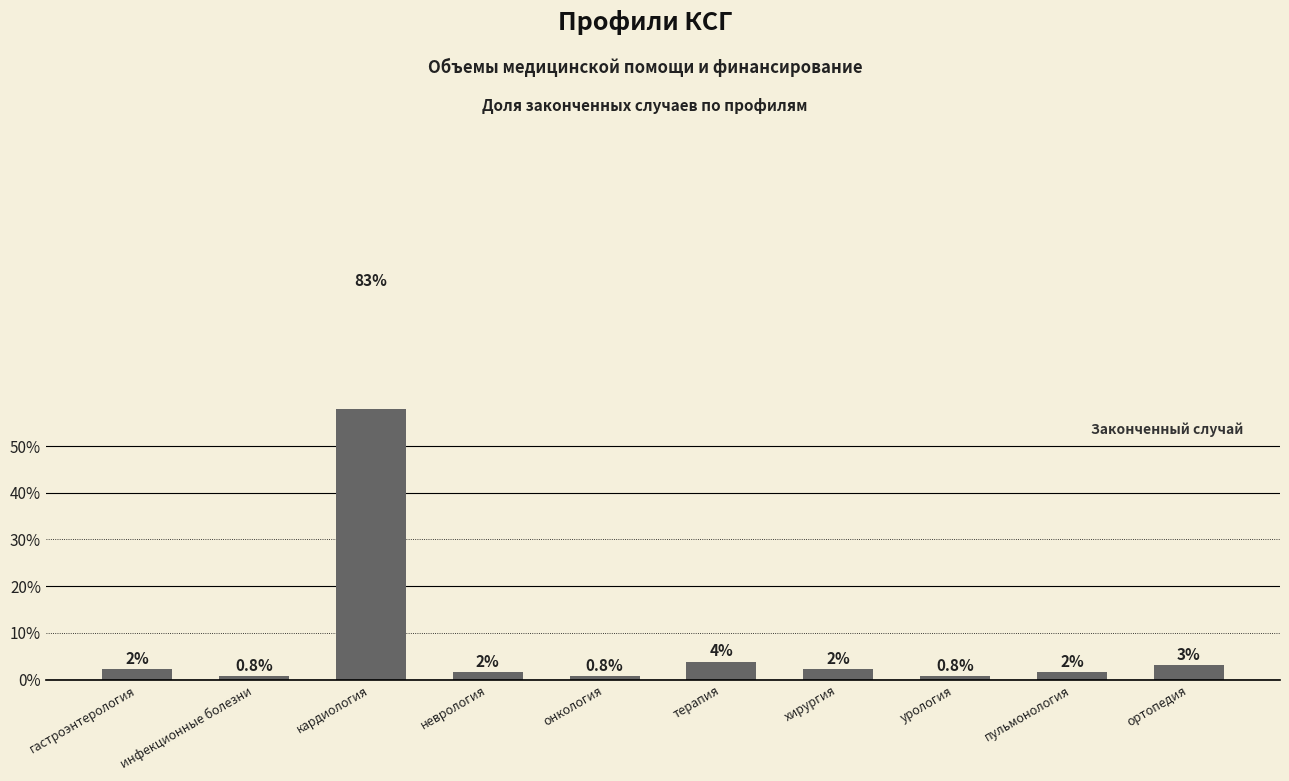

What is the approximate value at кардиология?

83.1